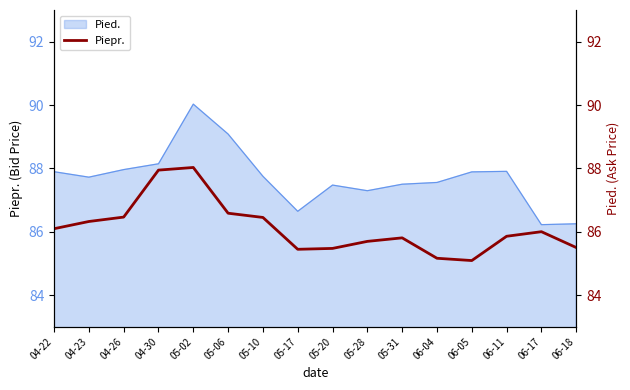

What is the maximum value for Pied.?

90.0